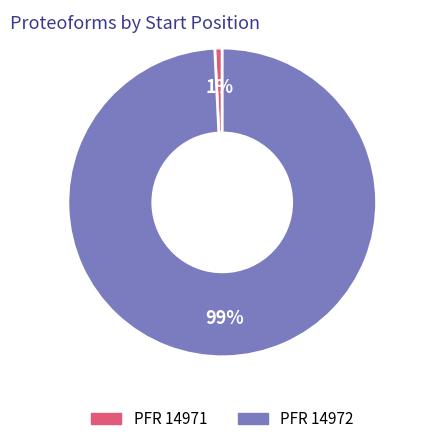

How many slices are in this pie chart?

2